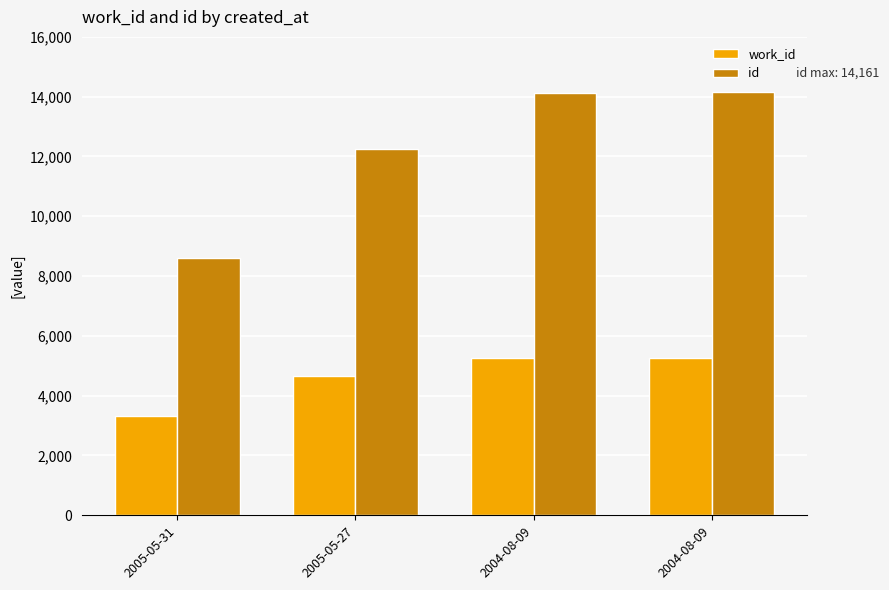

Count the number of categories in the chart.

4